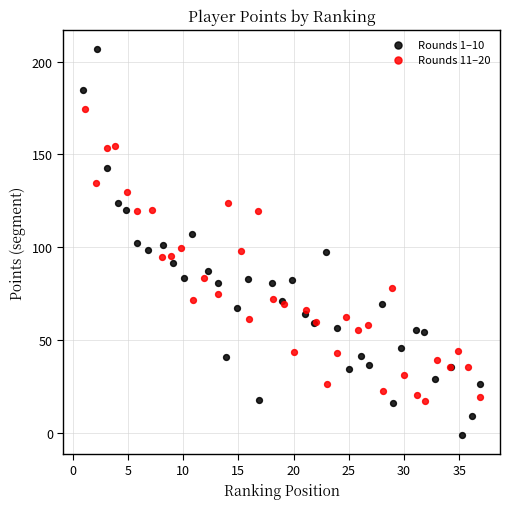

Which series reaches the minimum Y coordinate?

Rounds 1–10